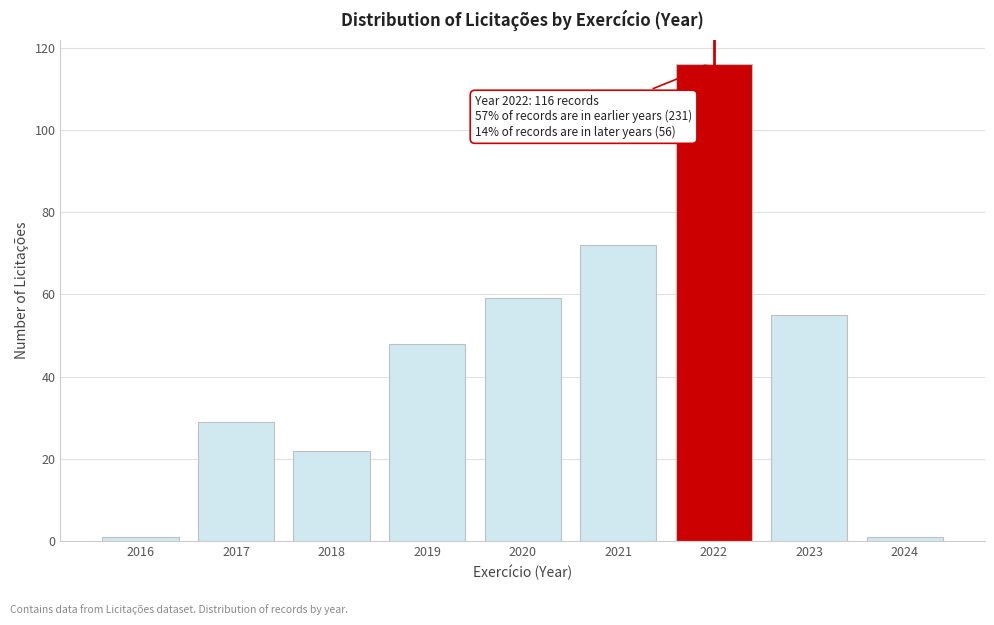

Reading left to right, transcribe all the data shown in this chart.

1	29	22	48	59	72	116	55	1